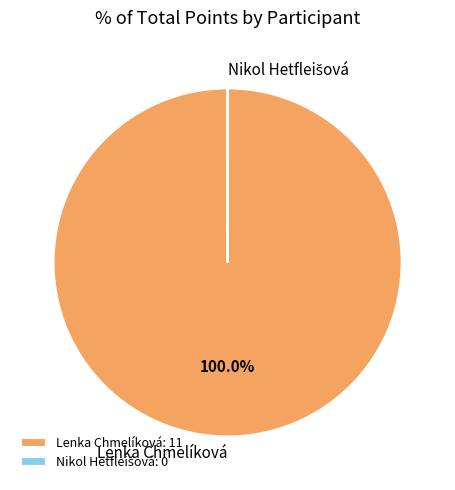

Is there any slice that represents more than half of the pie?

Yes